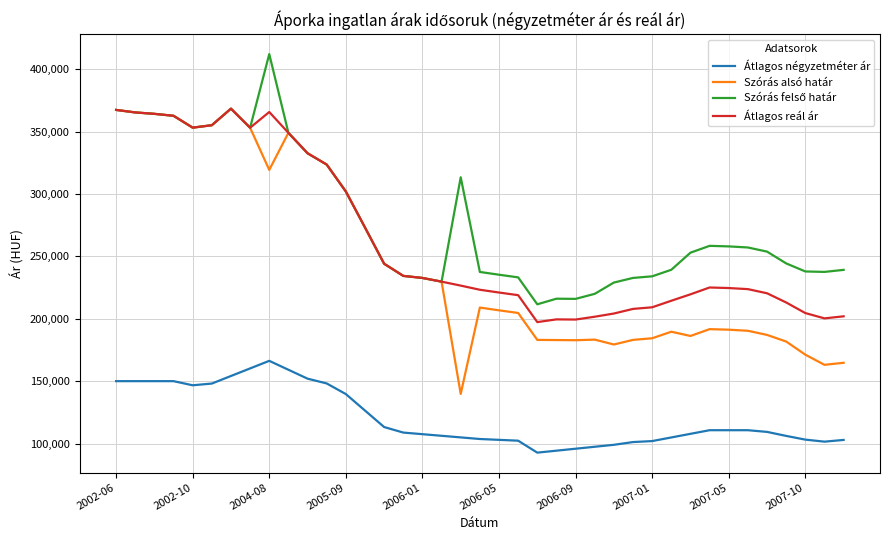

True or false: Átlagos reál ár and Átlagos négyzetméter ár cross at least once.

False